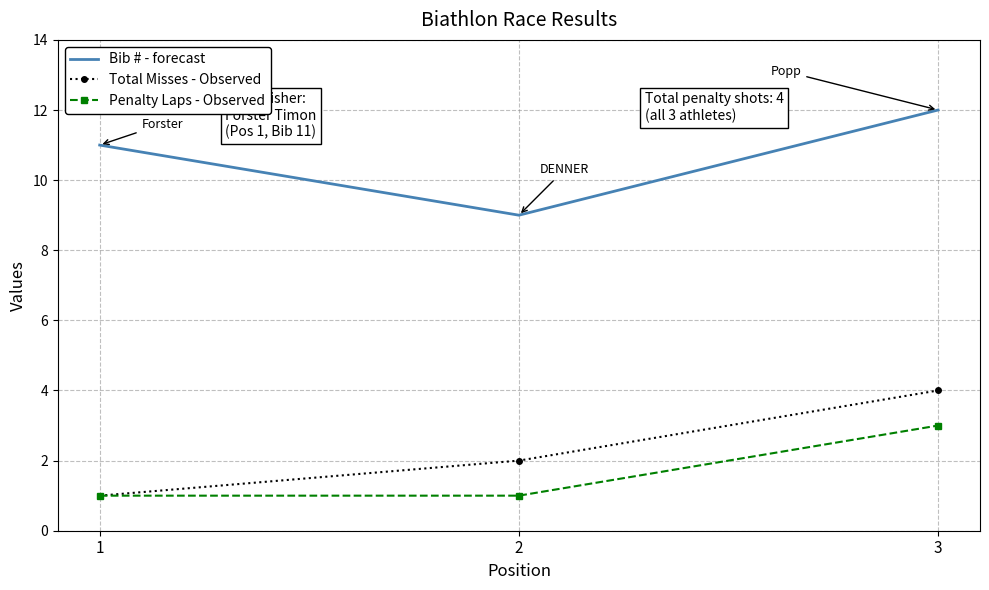

The value of Bib # - forecast at 2 is 3. True or false?

False